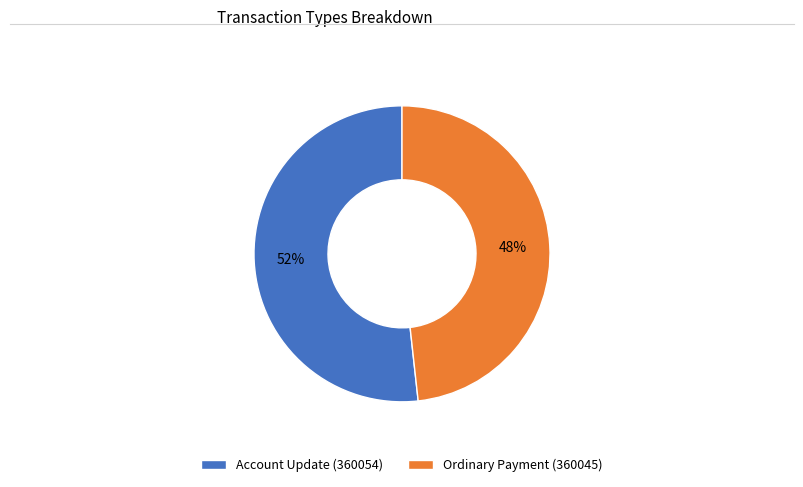

Is the sum of Account Update (360054) and Ordinary Payment (360045) greater than half?

Yes